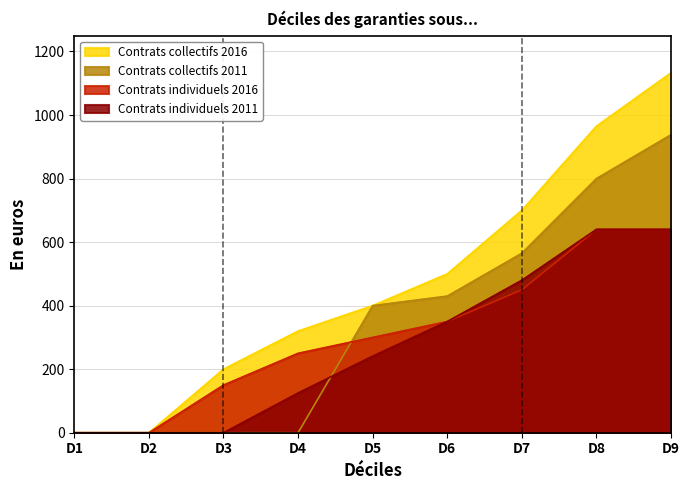

What is the sum of the Contrats individuels 2016 values at D4 and D2?

250